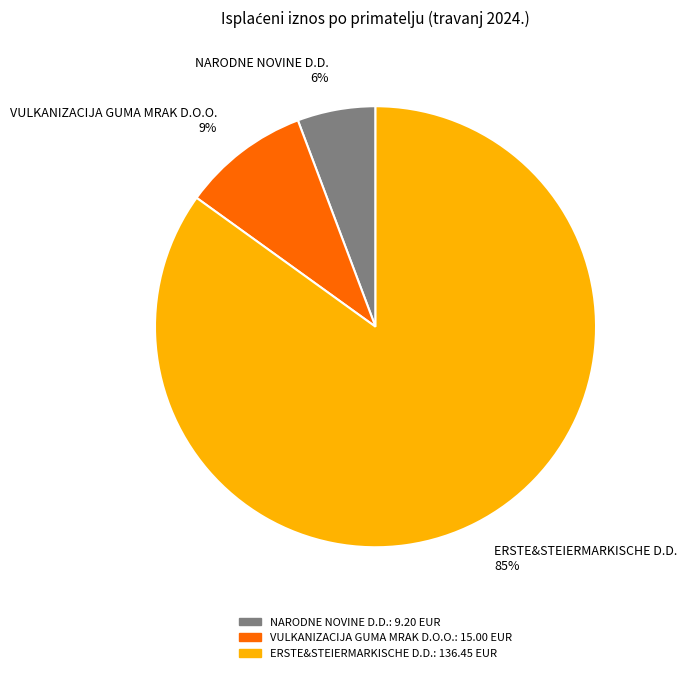

To the nearest percent, what is the difference between the ERSTE&STEIERMARKISCHE D.D. and NARODNE NOVINE D.D. slice percentages?

79%